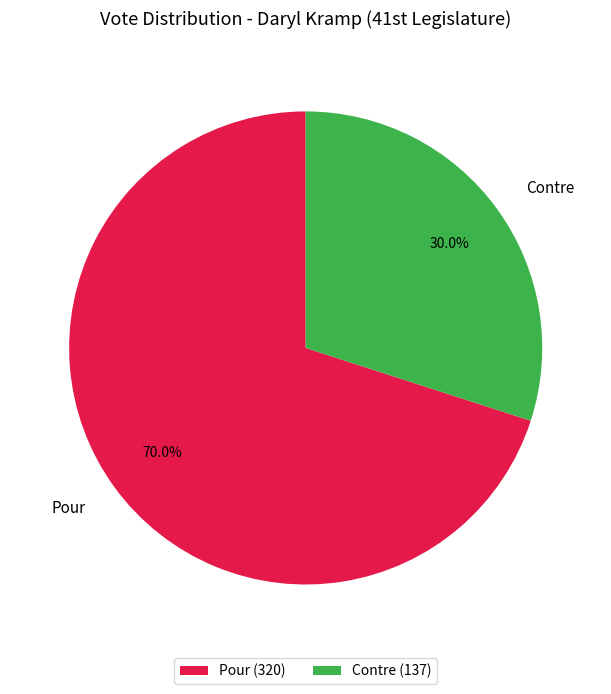

How many segments does this pie chart have?

2